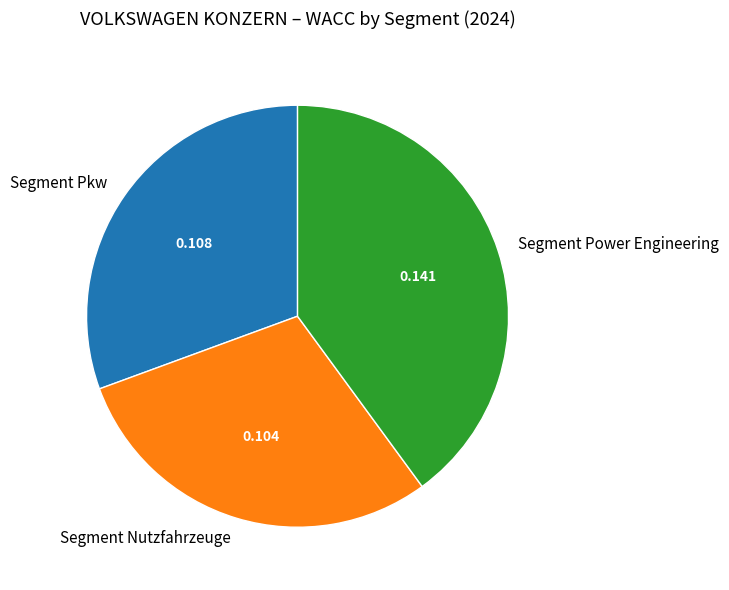

What is the smallest slice in the pie chart?

Segment Nutzfahrzeuge